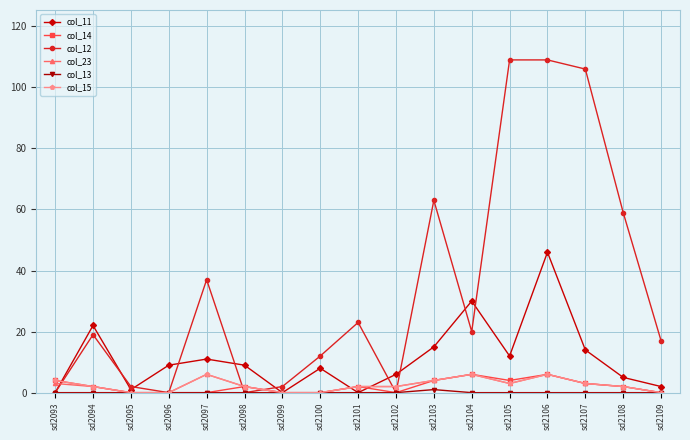

What is the total value across all series at sd2108?

70